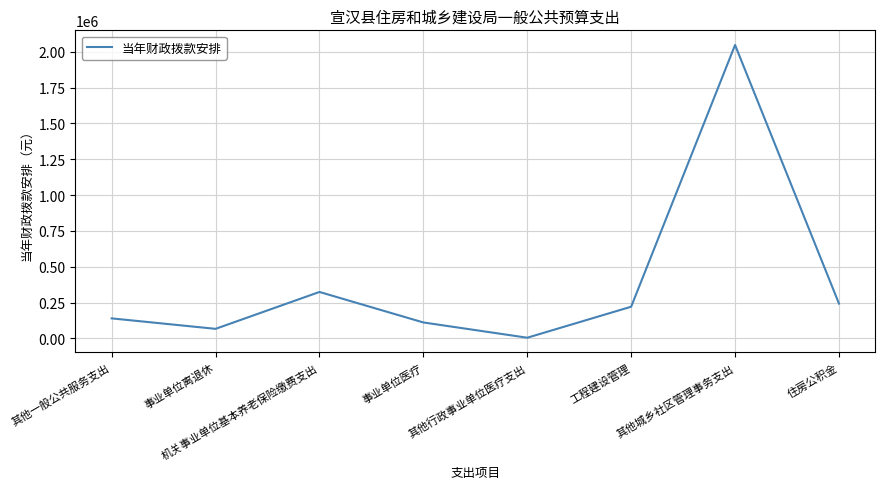

The chart shows a value of 292251 at 工程建设管理. True or false?

False